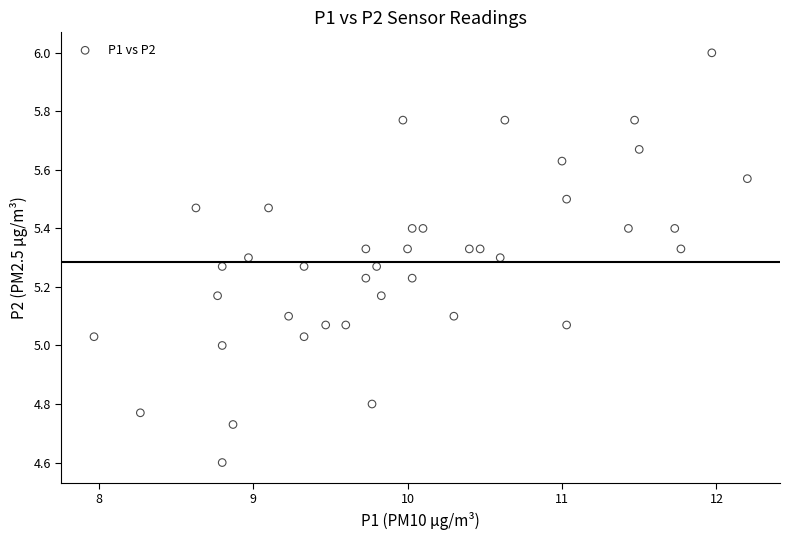

What is the range of X values (max minus min)?

4.2